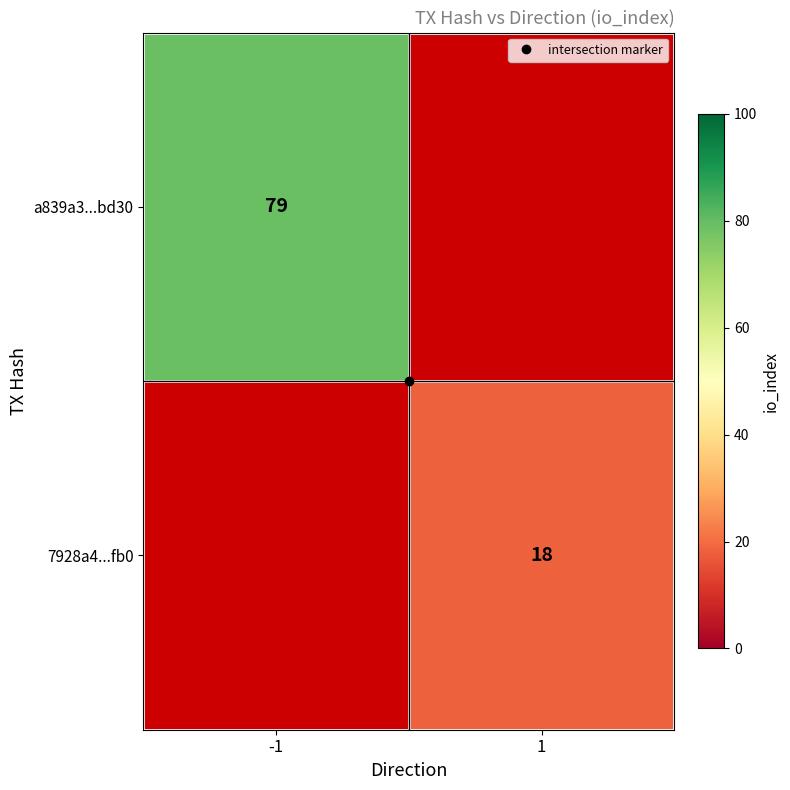

How many positive values does the 7928a4...fb0 series have?

1